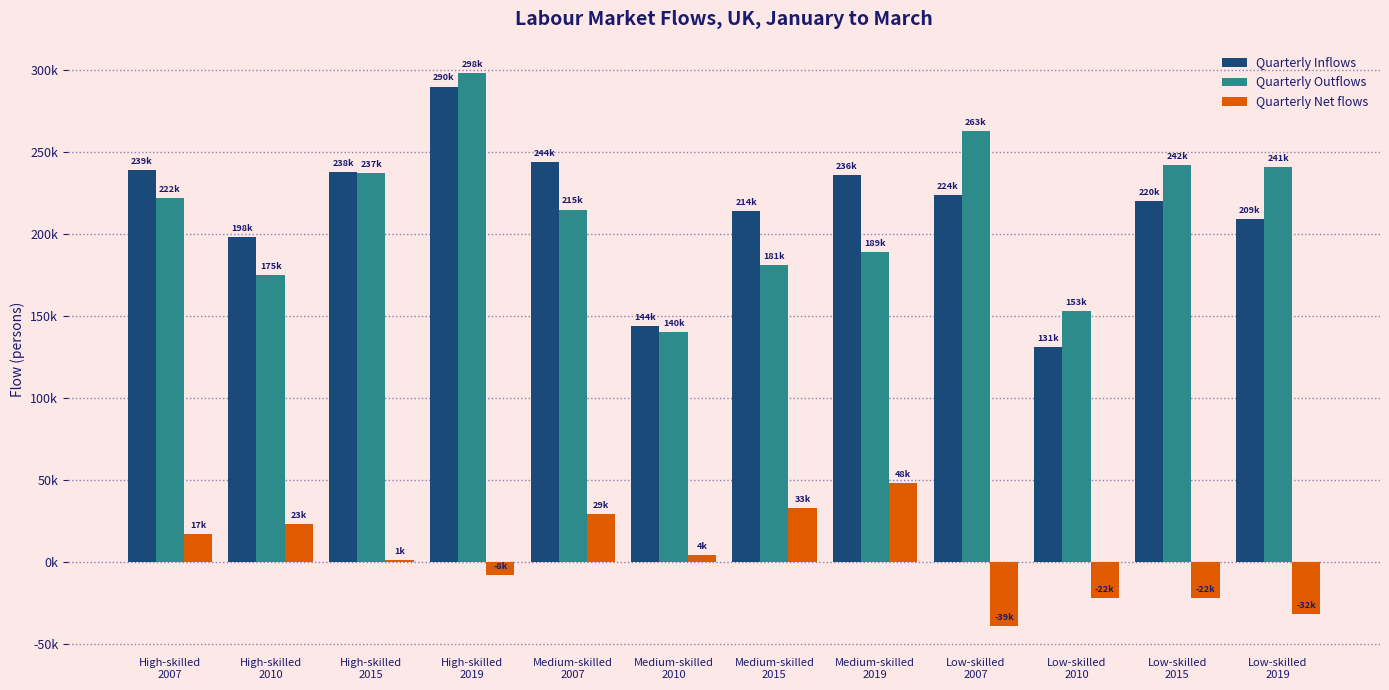

Which series has the largest range (max minus min)?

Quarterly Inflows